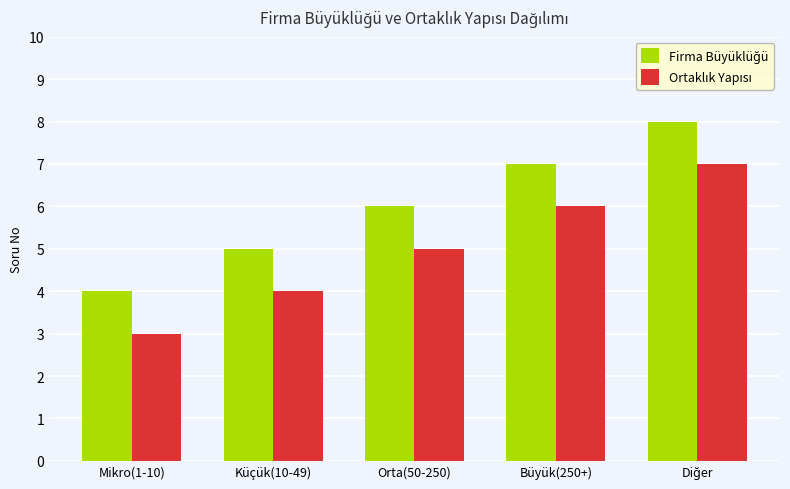

What is the difference between the highest and lowest values at Mikro(1-10)?

1